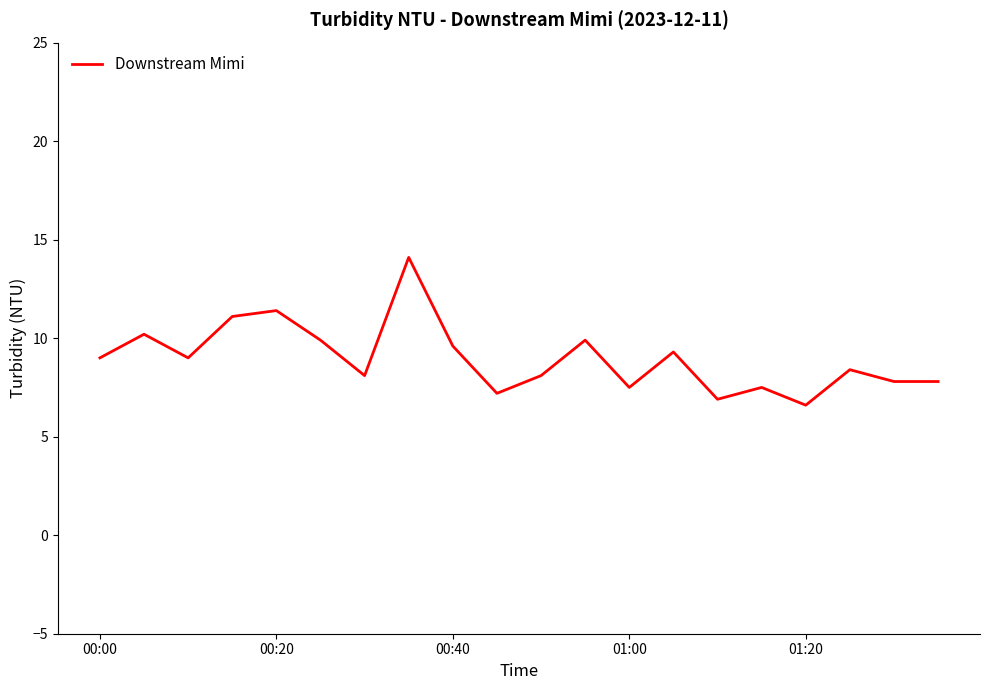

What is the minimum value shown in the chart?

6.6